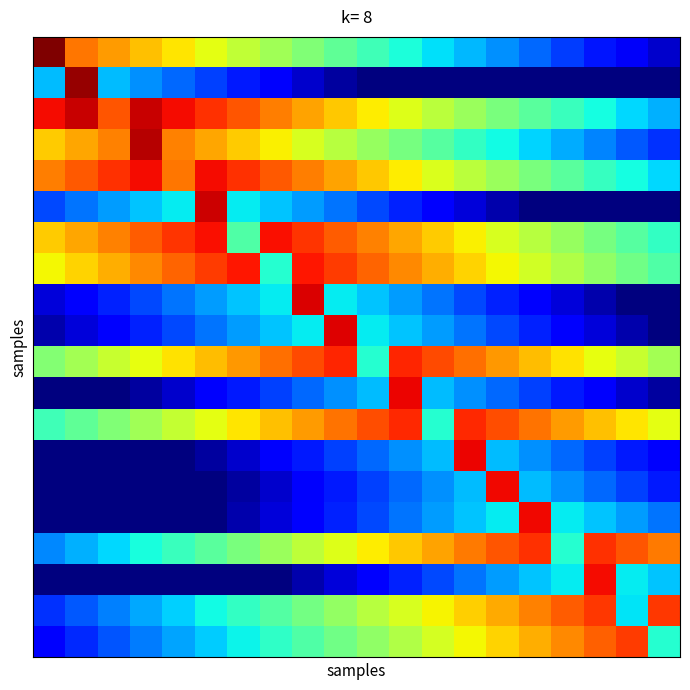

At how many categories does at least one series exceed 802?

20